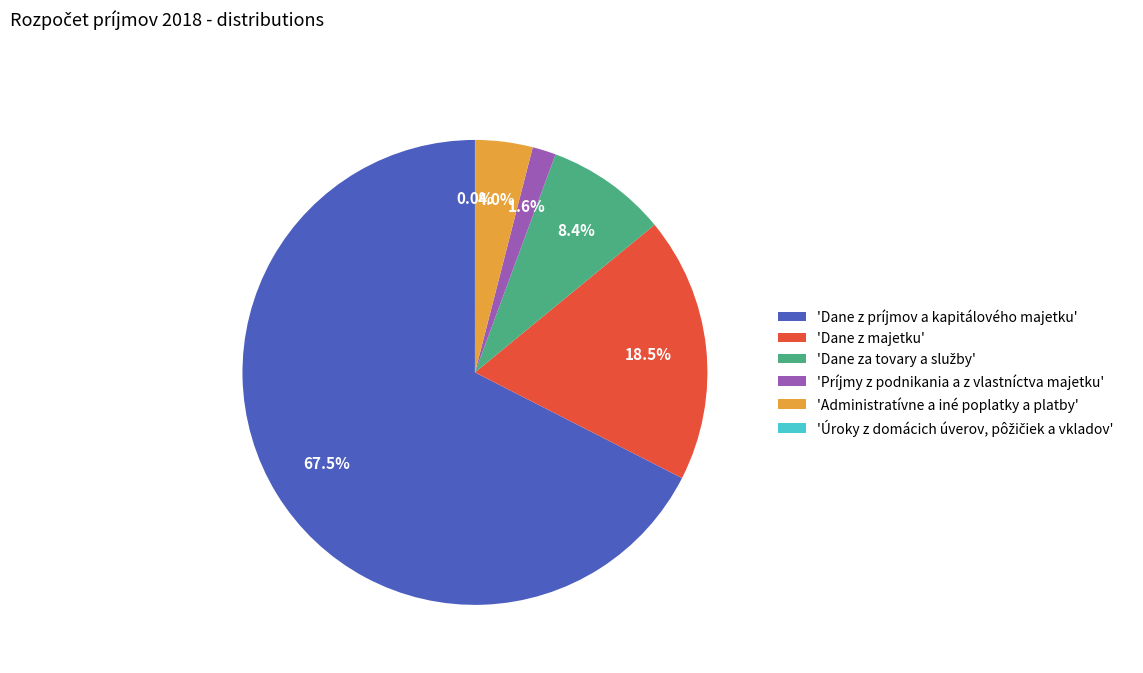

Which category accounts for the majority?

'Dane z príjmov a kapitálového majetku'